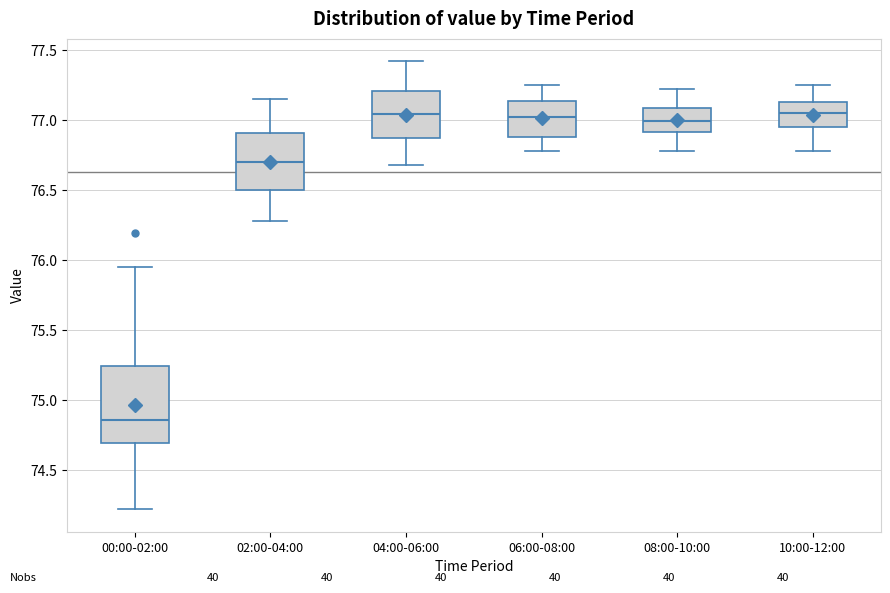

Reading left to right, read every box against the y-axis: the position of its median line, the range the box covers, and the ends of its whiskers. The values are not printed on the chart, so give them approximately, as read against the axis.

00:00-02:00: median 74.85, box 74.70 to 75.25, whiskers 74.20 to 75.95
02:00-04:00: median 76.70, box 76.50 to 76.90, whiskers 76.30 to 77.15
04:00-06:00: median 77.05, box 76.85 to 77.20, whiskers 76.70 to 77.40
06:00-08:00: median 77.00, box 76.90 to 77.15, whiskers 76.80 to 77.25
08:00-10:00: median 77.00, box 76.90 to 77.10, whiskers 76.80 to 77.20
10:00-12:00: median 77.05, box 76.95 to 77.15, whiskers 76.80 to 77.25